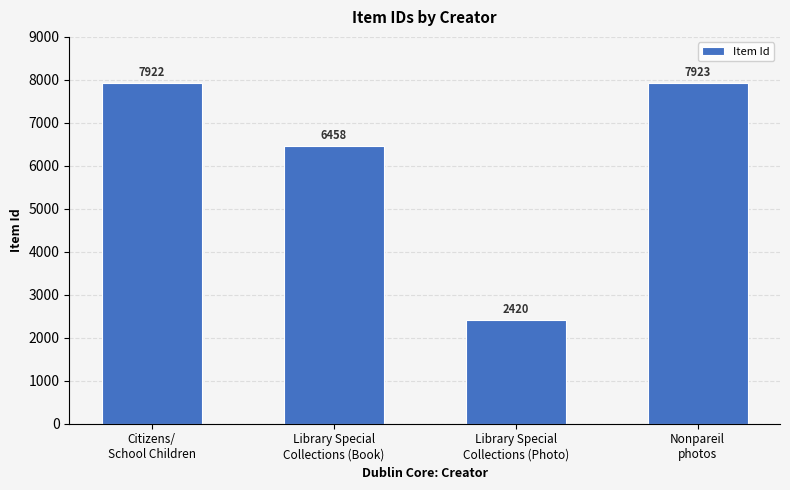

What is the sum of all values?

24723